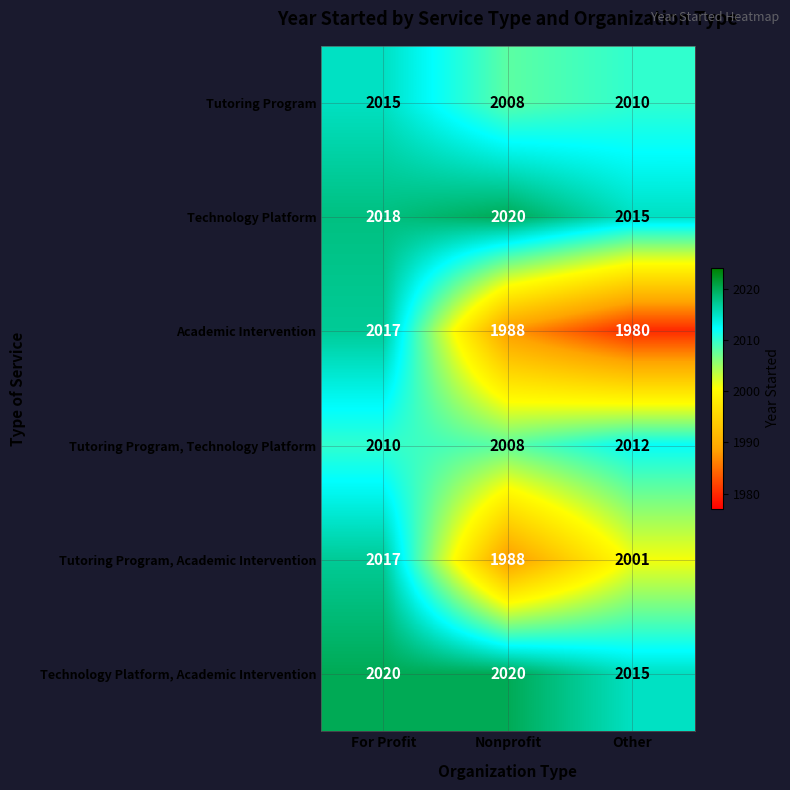

What is the total value across all series at For Profit?

12097